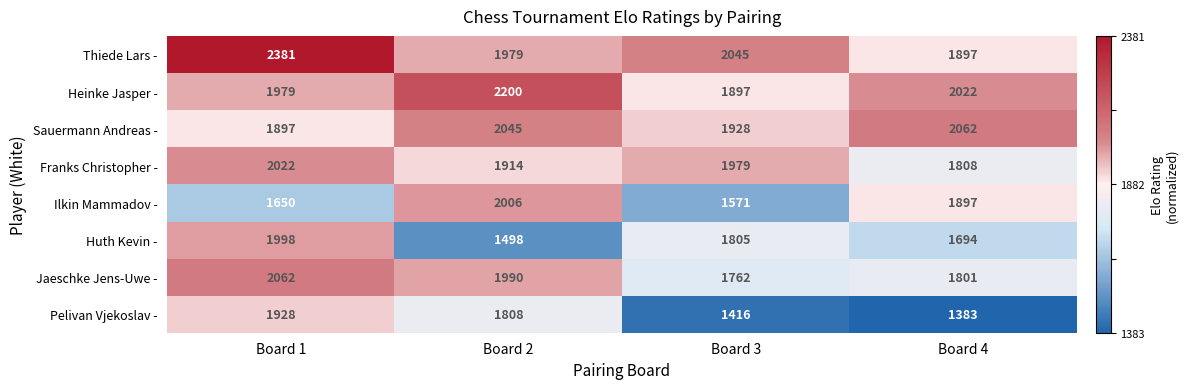

Which label corresponds to the smallest value in the chart?

Board 4